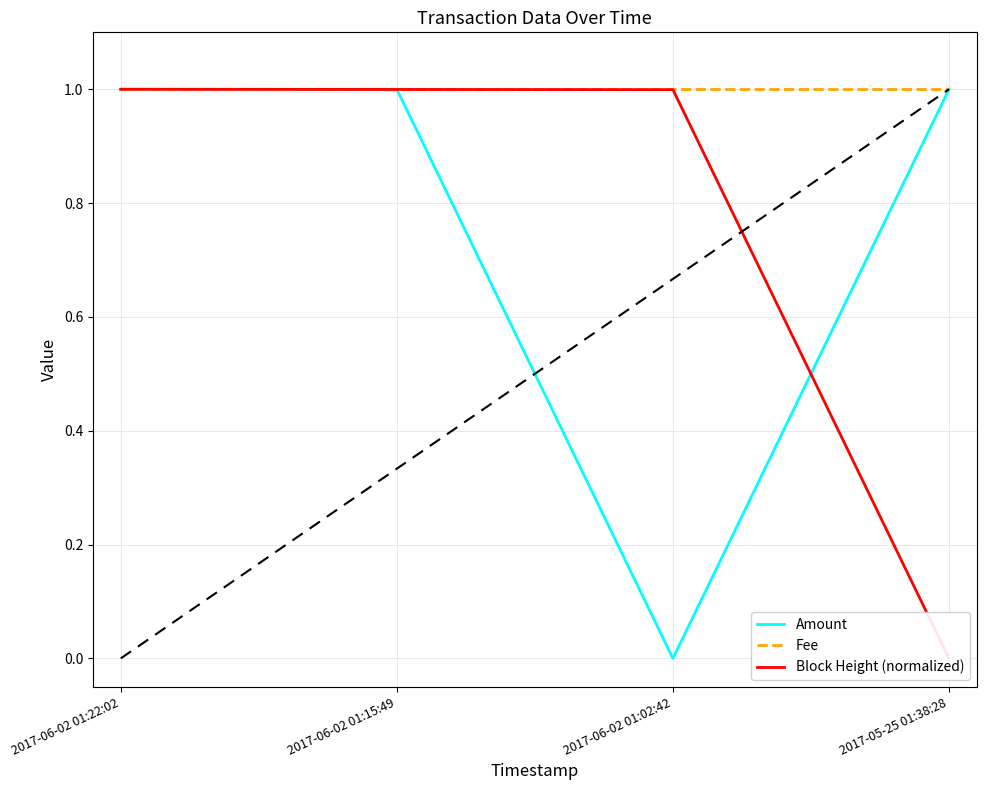

What position from the right is 2017-06-02 01:15:49?

3